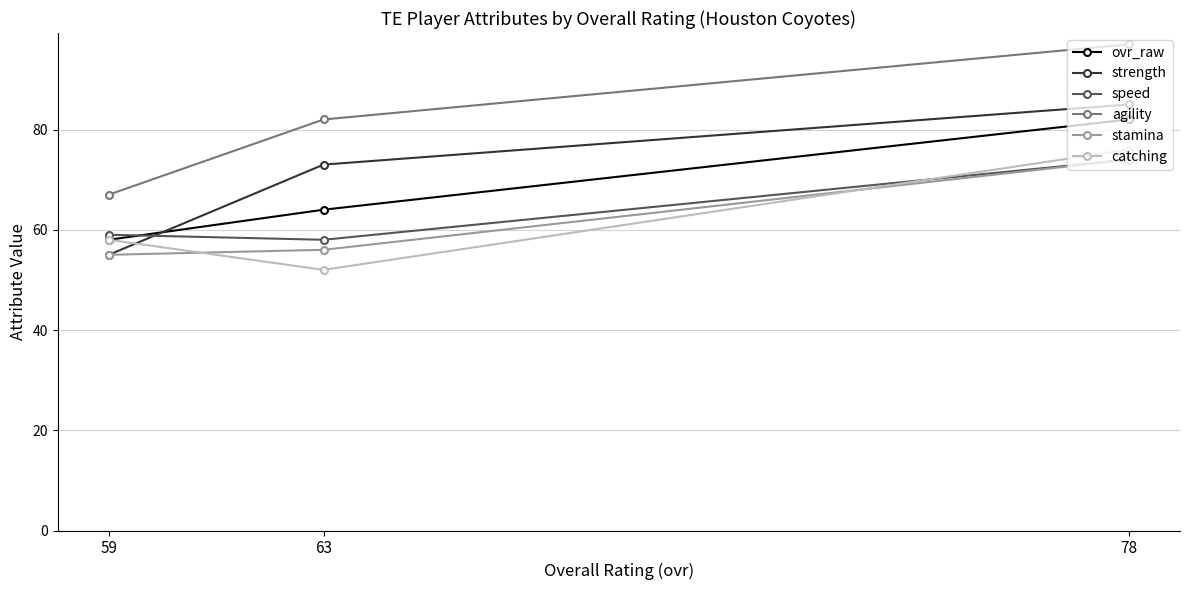

At which label does catching first exceed 58?

78